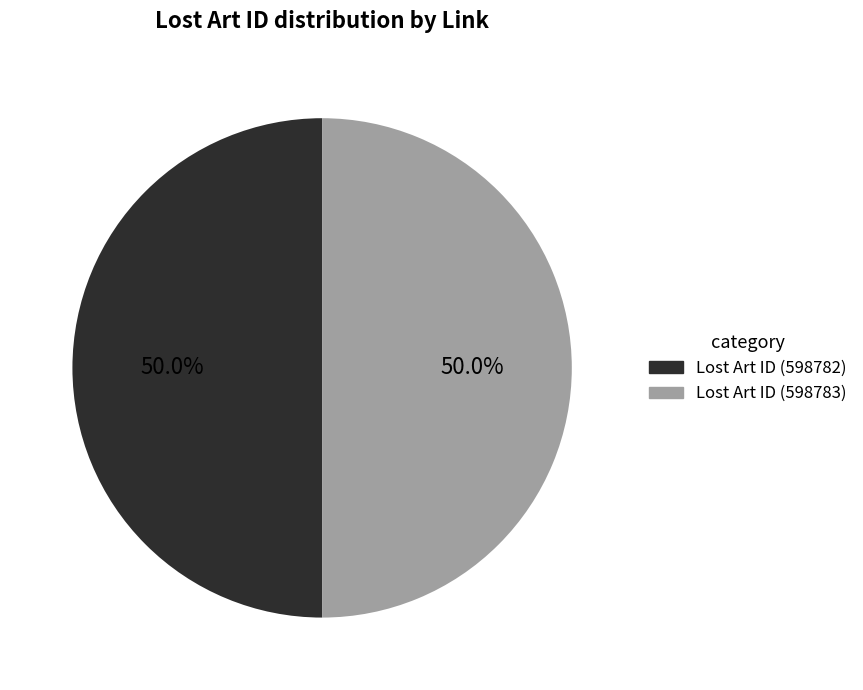

How many slices are in this pie chart?

2